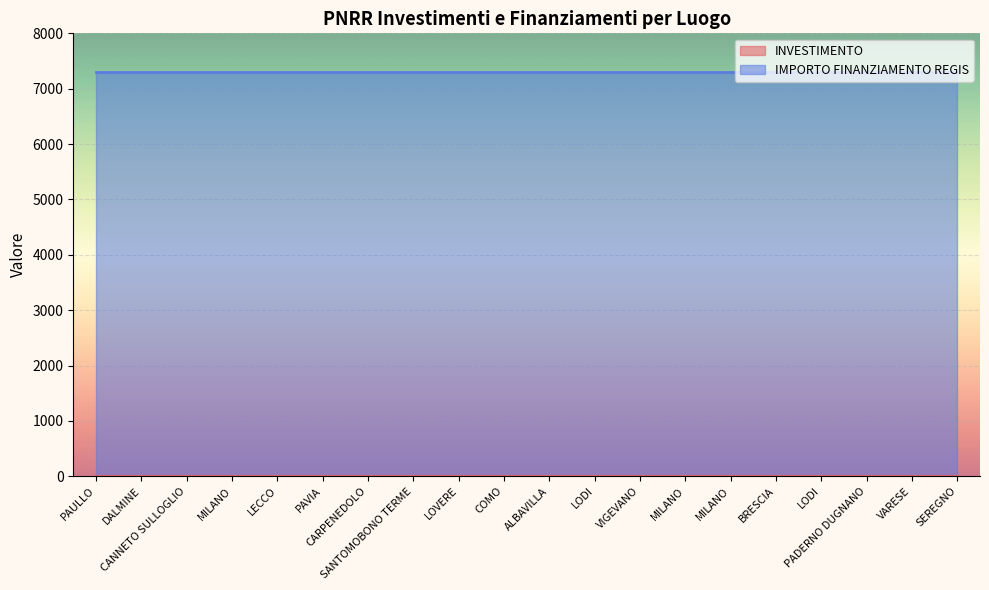

Reading left to right, transcribe all the data shown in this chart.

INVESTIMENTO: PAULLO=1.4	DALMINE=1.4	CANNETO SULLOGLIO=1.4	MILANO=1.4	LECCO=1.4	PAVIA=1.4	CARPENEDOLO=1.4	SANTOMOBONO TERME=1.4	LOVERE=1.4	COMO=1.4	ALBAVILLA=1.4	LODI=1.4	VIGEVANO=1.4	MILANO=1.4	MILANO=1.4	BRESCIA=1.4	LODI=1.4	PADERNO DUGNANO=1.4	VARESE=1.4	SEREGNO=1.4
IMPORTO FINANZIAMENTO REGIS: PAULLO=7301.0	DALMINE=7301.0	CANNETO SULLOGLIO=7301.0	MILANO=7301.0	LECCO=7301.0	PAVIA=7301.0	CARPENEDOLO=7301.0	SANTOMOBONO TERME=7301.0	LOVERE=7301.0	COMO=7301.0	ALBAVILLA=7301.0	LODI=7301.0	VIGEVANO=7301.0	MILANO=7301.0	MILANO=7301.0	BRESCIA=7301.0	LODI=7301.0	PADERNO DUGNANO=7301.0	VARESE=7301.0	SEREGNO=7301.0